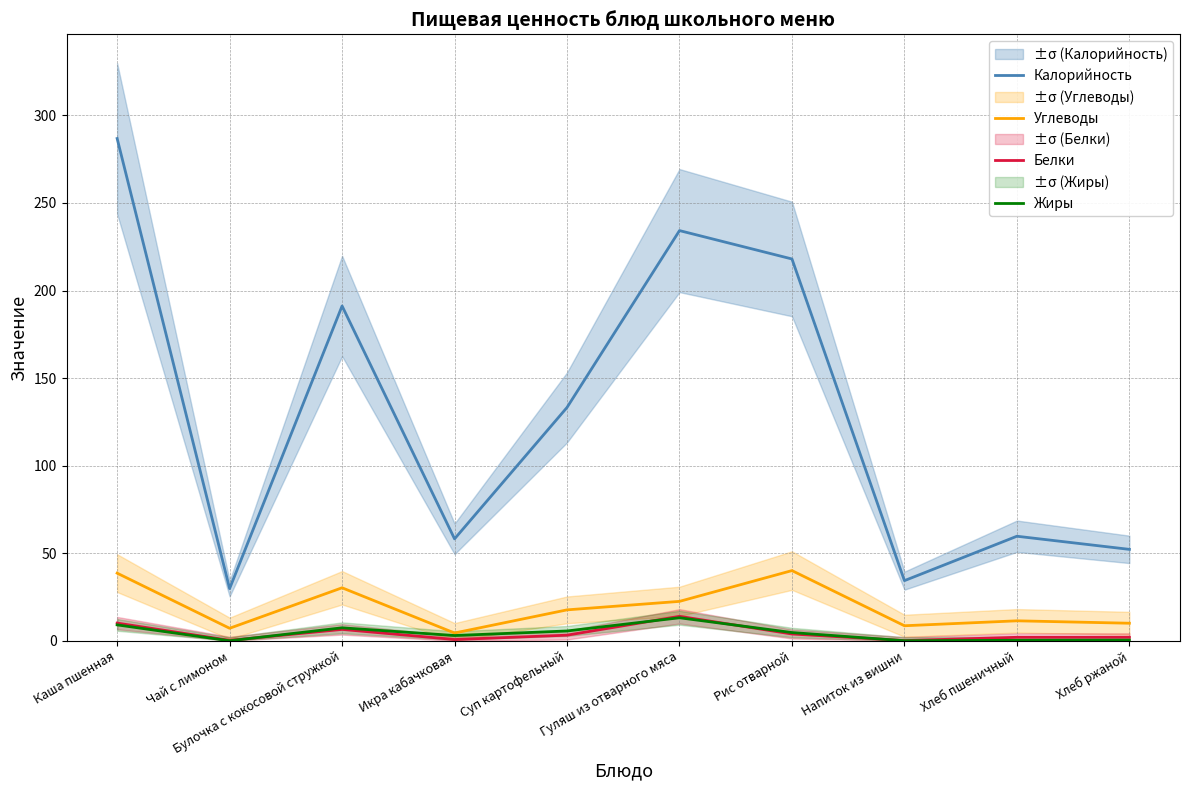

Is the value of Жиры at Хлеб ржаной greater than the value of Углеводы at Икра кабачковая?

No